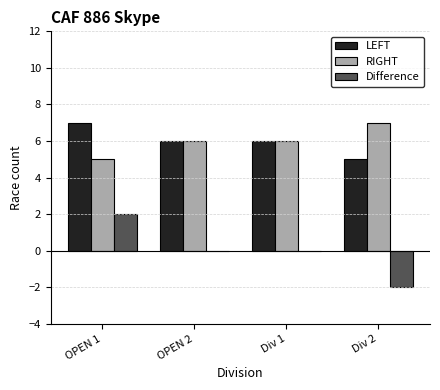

At which category is the sum across all series the highest?

OPEN 1